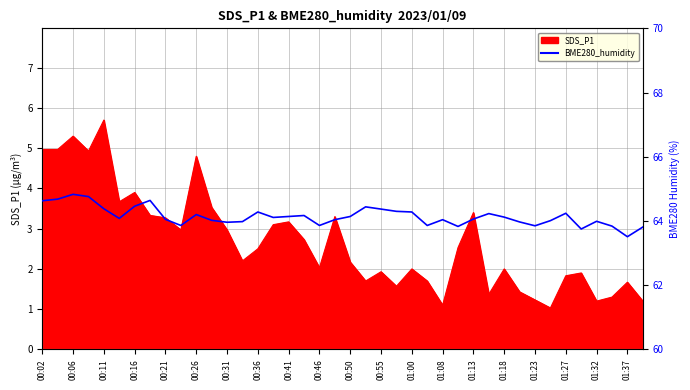

Reading right to left, what are all the values shown in this chart?

63.8	63.5	63.8	64.0	63.8	64.2	64.0	63.9	64.0	64.1	64.2	64.1	63.8	64.0	63.9	64.3	64.3	64.4	64.4	64.1	64.0	63.9	64.2	64.1	64.1	64.3	64.0	64.0	64.0	64.2	63.9	64.0	64.6	64.5	64.1	64.4	64.8	64.8	64.7	64.6